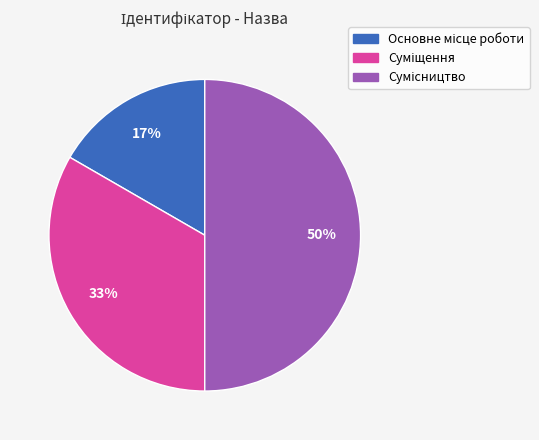

To the nearest percent, what is the average slice percentage?

33%